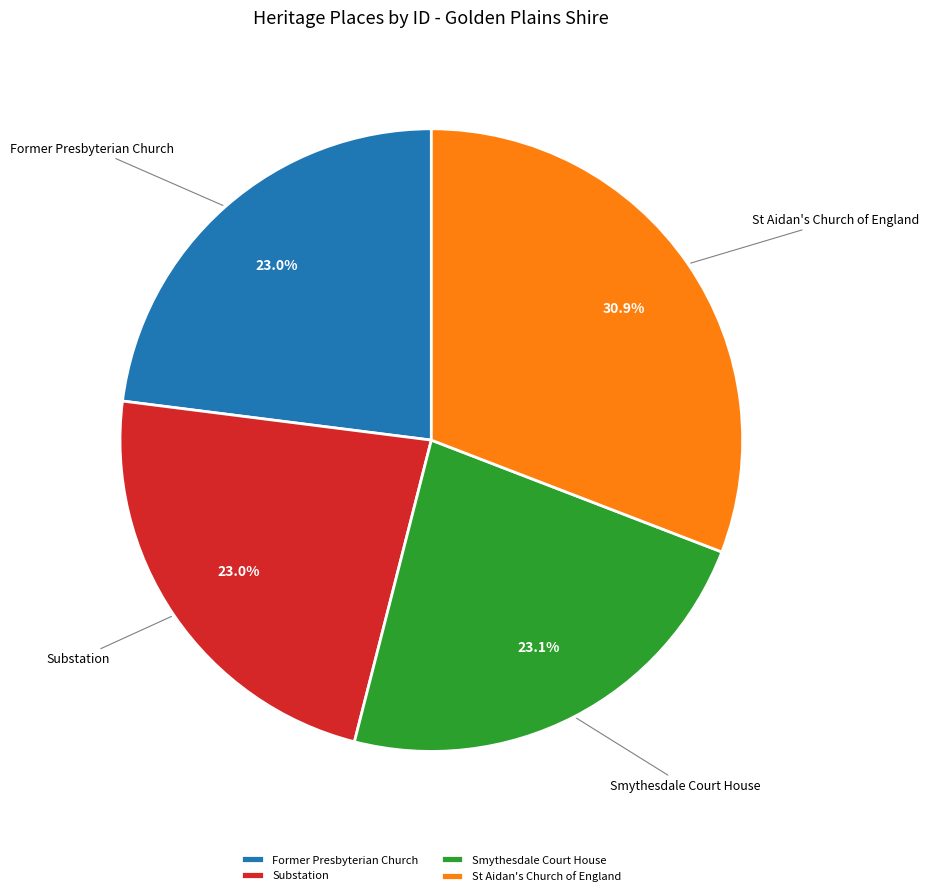

Does Former Presbyterian Church represent more than half of the total?

No